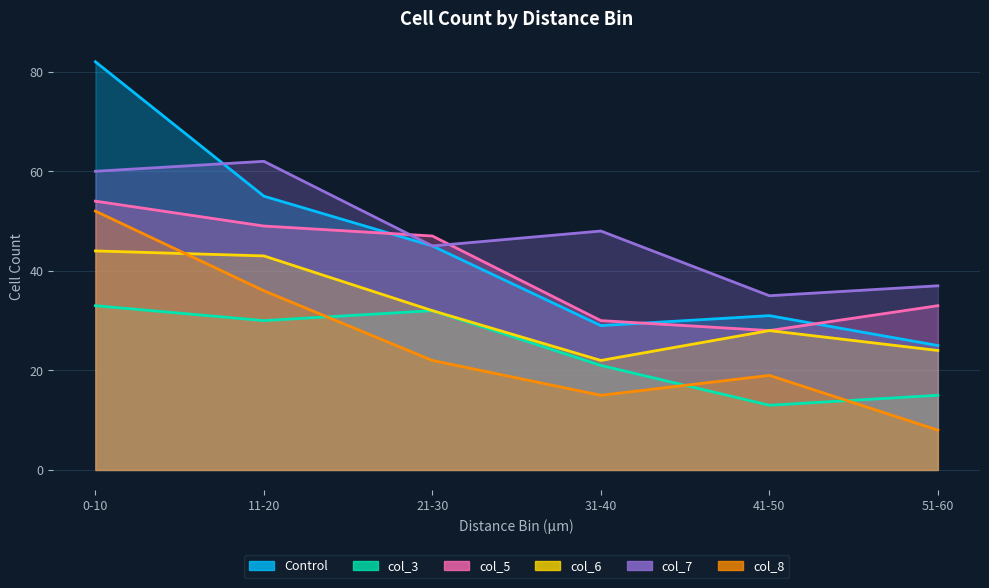

The value of col_6 at 31-40 is 32. True or false?

False